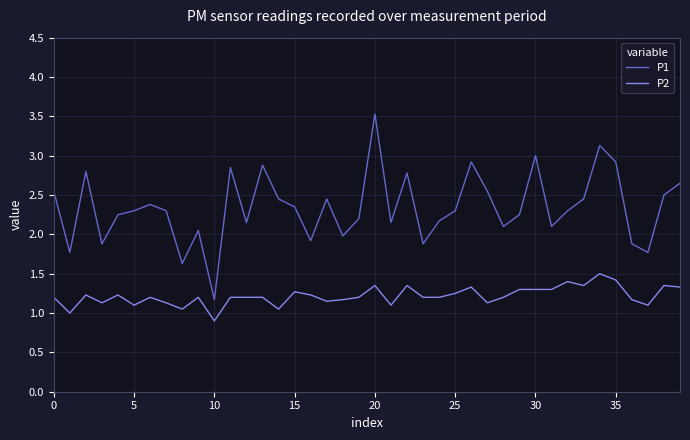

Which series has the widest spread of values?

P1